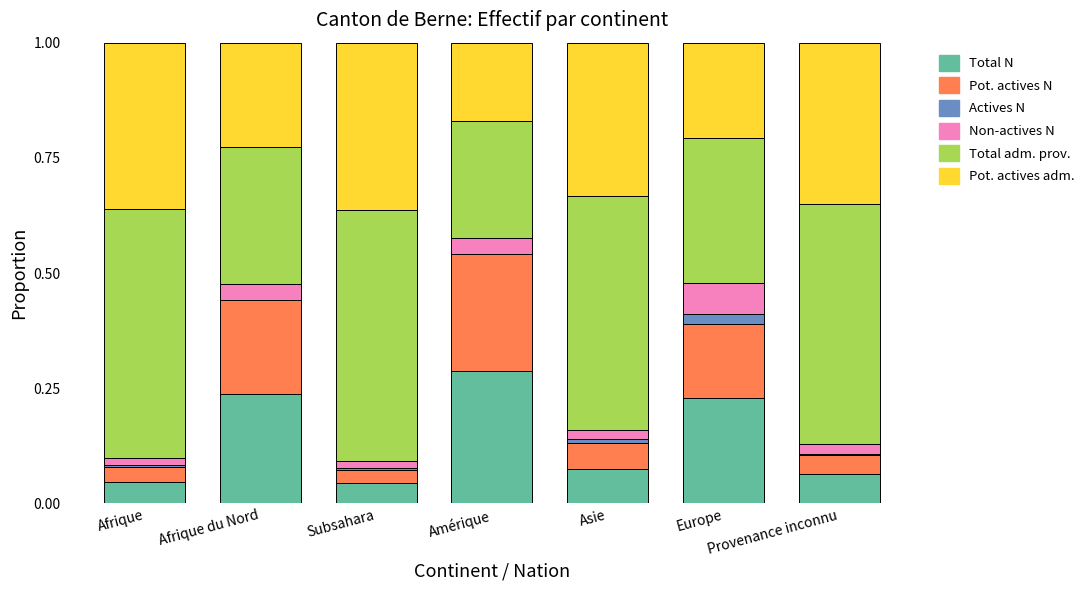

What is the total value across all series at Amérique?

1.0